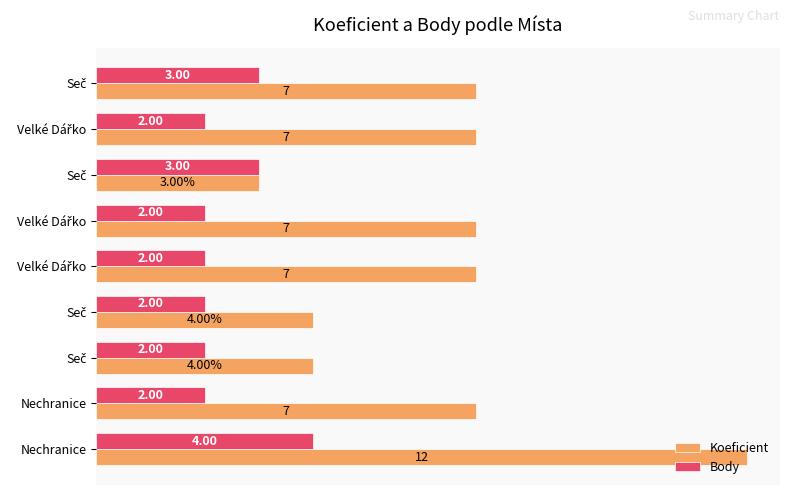

What are all the series names shown in the legend?

Koeficient, Body